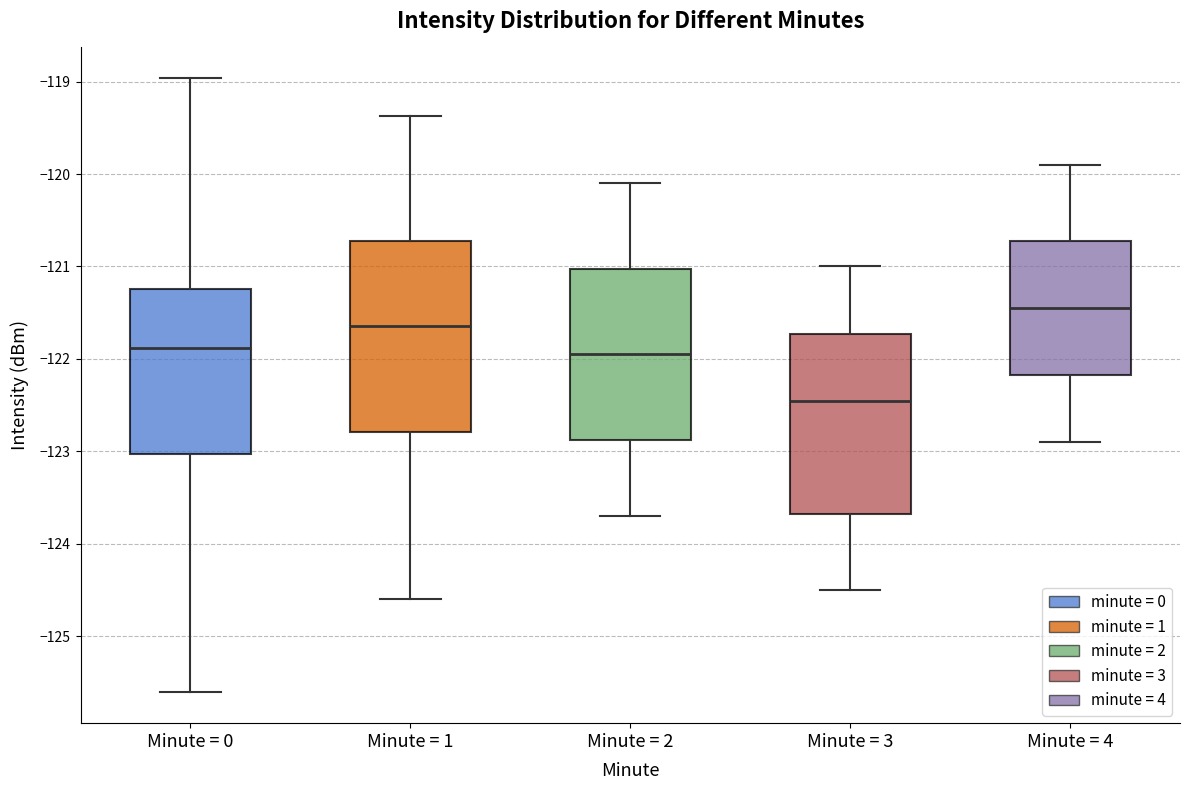

Reading left to right, read every box against the y-axis: the position of its median line, the range the box covers, and the ends of its whiskers. The values are not printed on the chart, so give them approximately, as read against the axis.

Minute = 0: median -121.9, box -123.0 to -121.2, whiskers -125.6 to -119.0
Minute = 1: median -121.6, box -122.8 to -120.7, whiskers -124.6 to -119.4
Minute = 2: median -121.9, box -122.9 to -121.0, whiskers -123.7 to -120.1
Minute = 3: median -122.4, box -123.7 to -121.7, whiskers -124.5 to -121.0
Minute = 4: median -121.4, box -122.2 to -120.7, whiskers -122.9 to -119.9